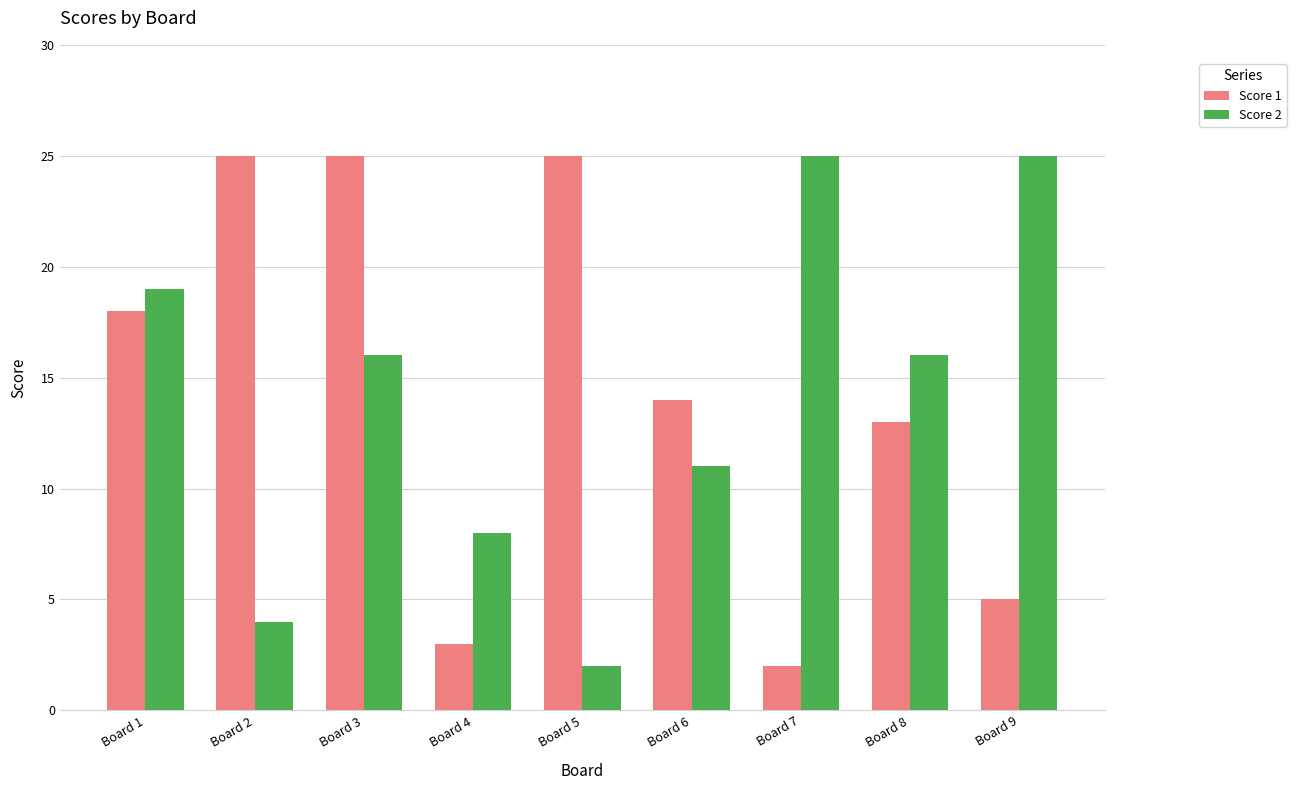

Rank the series at Board 4 from highest to lowest value.

Score 2, Score 1